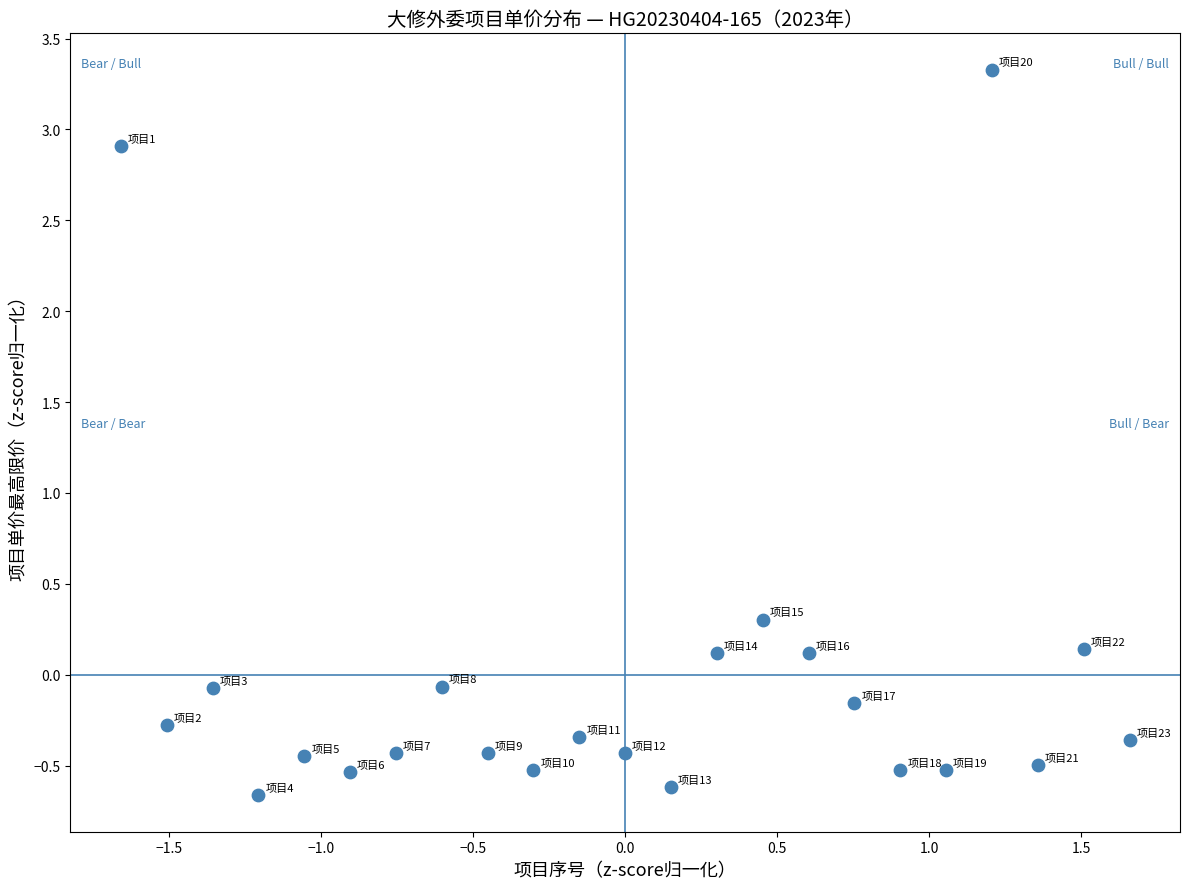

What is the range of Y values (max minus min)?

4.0